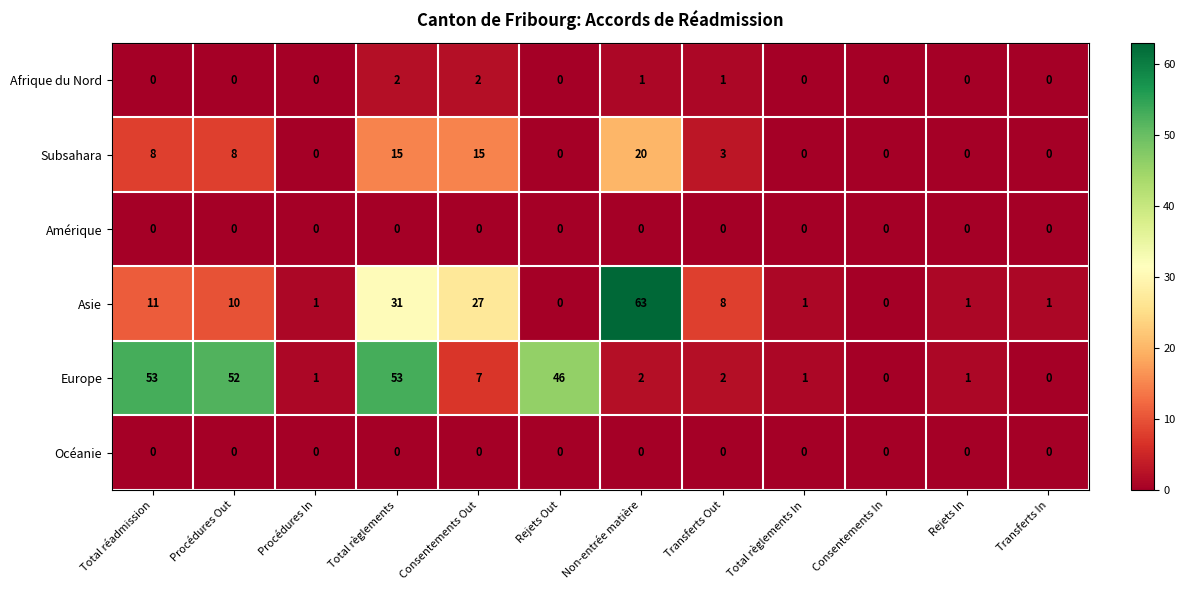

What is the total value across all series at Total règlements In?

2